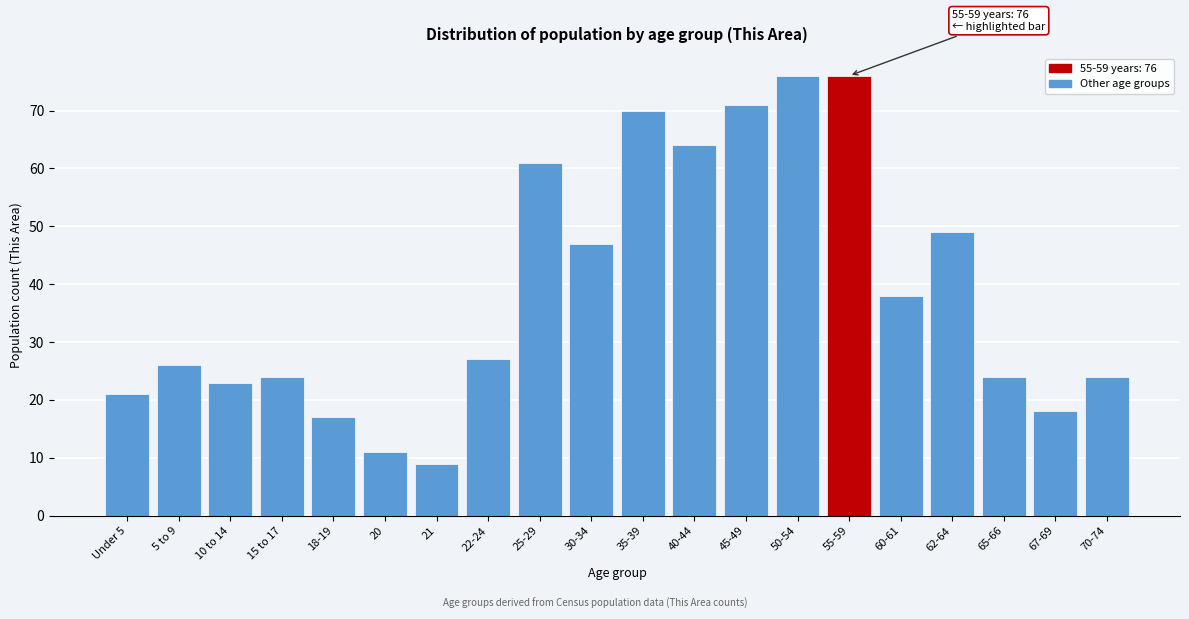

Reading left to right, what are all the values shown in this chart?

Under 5=21	5 to 9=26	10 to 14=23	15 to 17=24	18-19=17	20=11	21=9	22-24=27	25-29=61	30-34=47	35-39=70	40-44=64	45-49=71	50-54=76	55-59=76	60-61=38	62-64=49	65-66=24	67-69=18	70-74=24